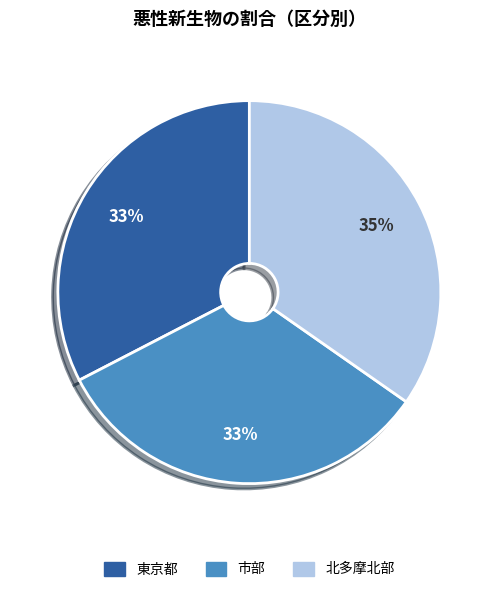

Which slice is the largest?

北多摩北部